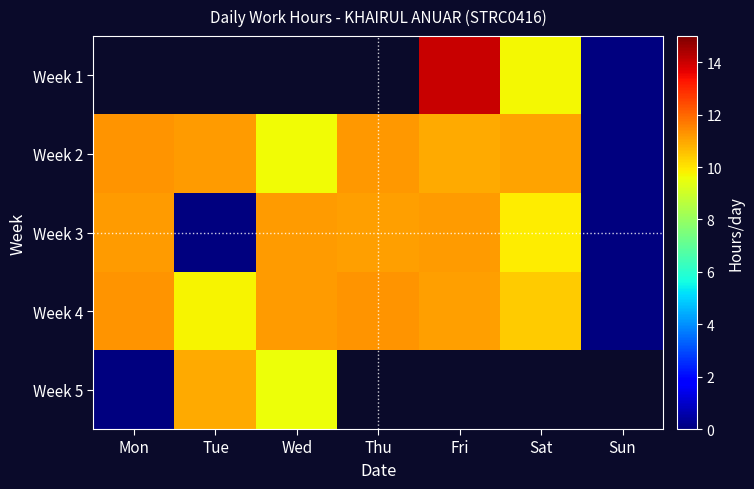

How many positive values does the Week 3 series have?

5